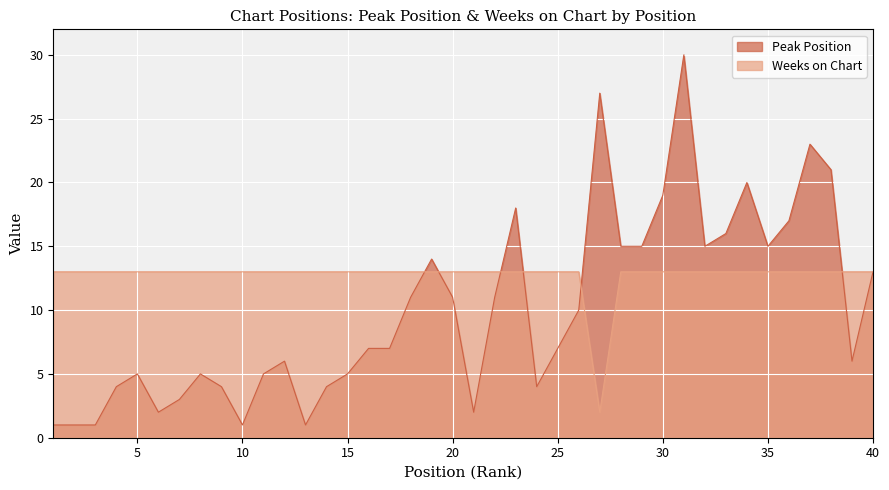

Rank the categories by Weeks on Chart value from lowest to highest.

27, 1, 2, 3, 4, 5, 6, 7, 8, 9, 10, 11, 12, 13, 14, 15, 16, 17, 18, 19, 20, 21, 22, 23, 24, 25, 26, 28, 29, 30, 31, 32, 33, 34, 35, 36, 37, 38, 39, 40